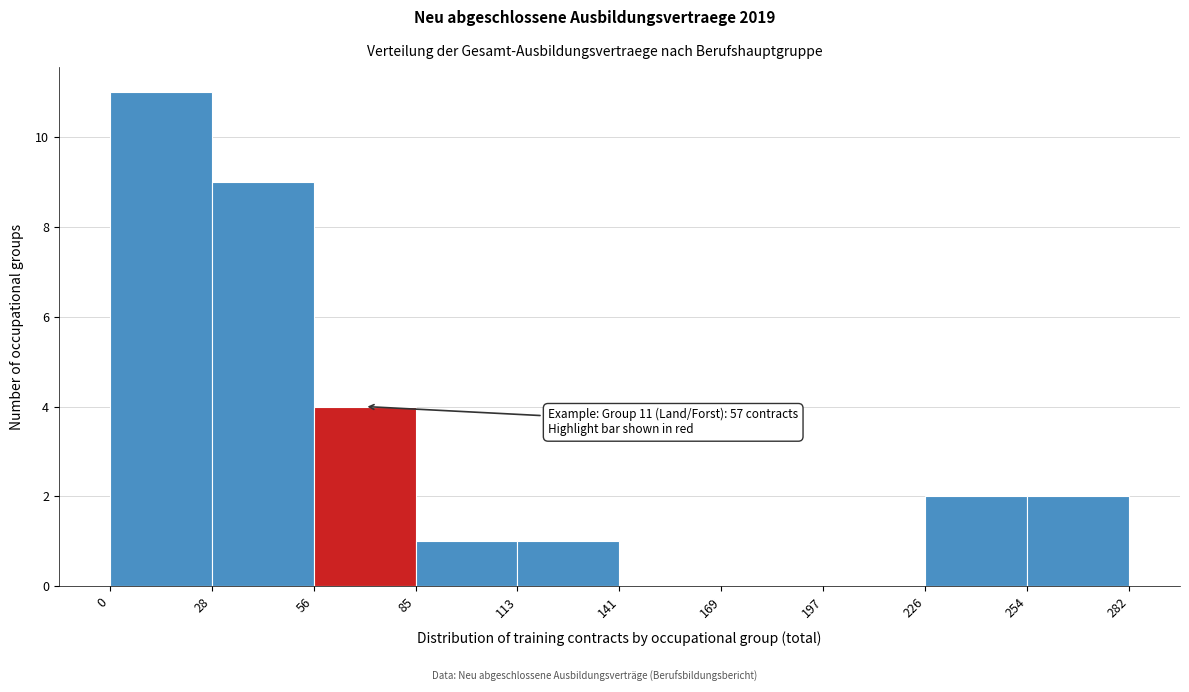

Over which range of the x-axis is the bar tallest?

0 to 28